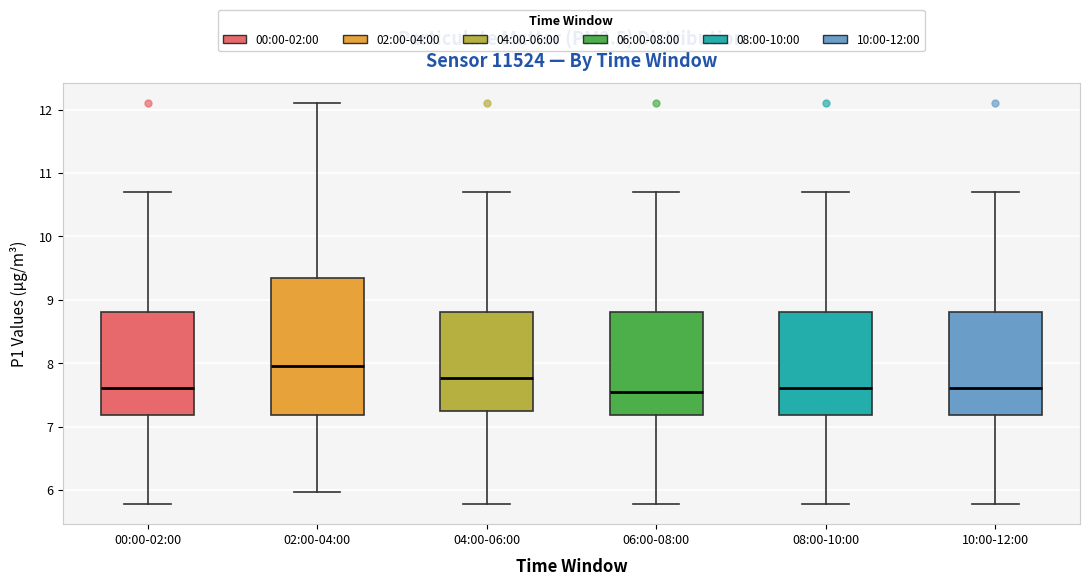

Comparing the boxes themselves (not the whiskers), which one is the tallest?

02:00-04:00